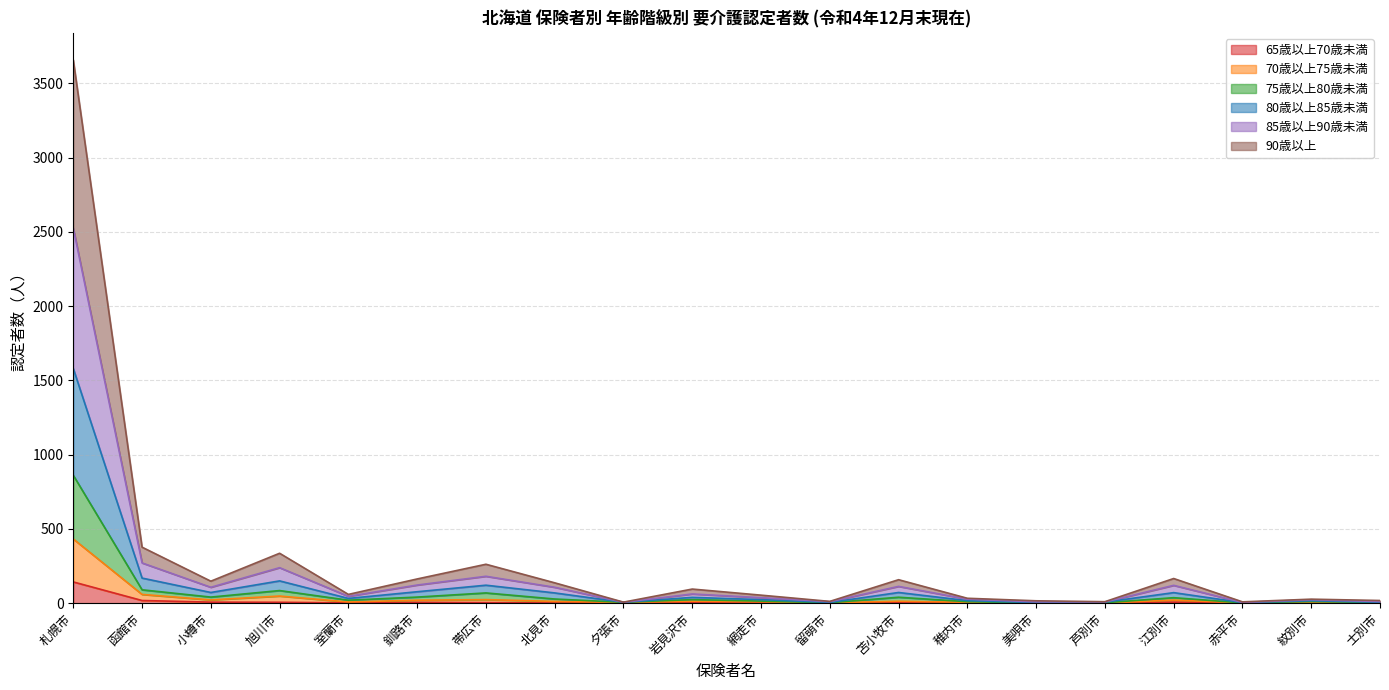

True or false: 90歳以上 has a value of 77 at 釧路市.

True